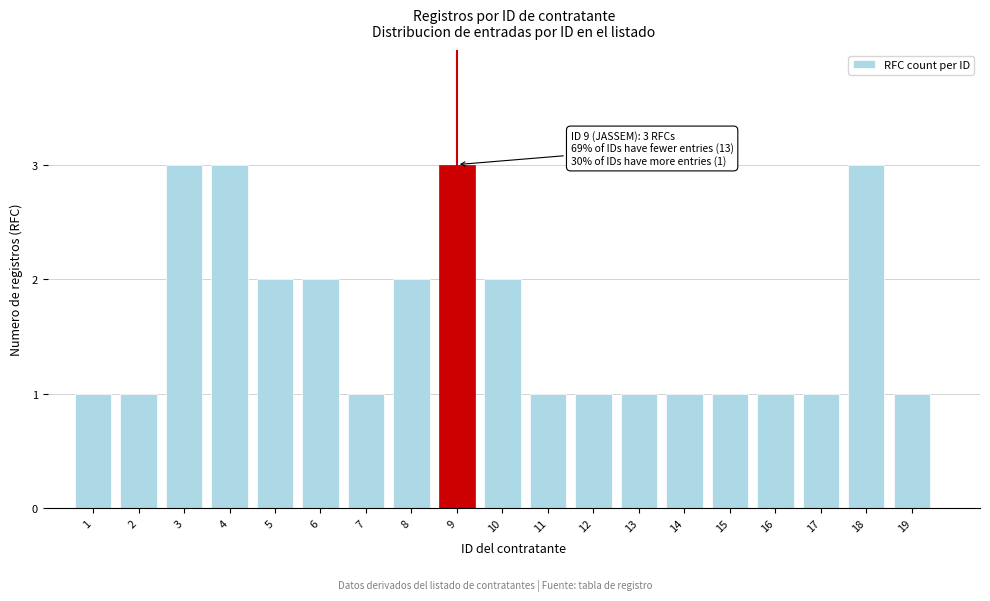

Reading left to right, transcribe all the data shown in this chart.

1	1	3	3	2	2	1	2	3	2	1	1	1	1	1	1	1	3	1